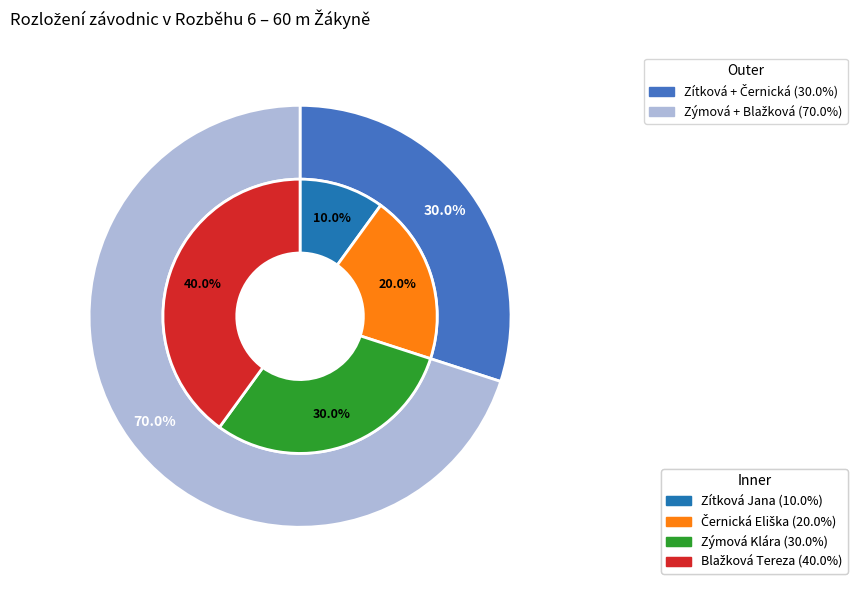

To the nearest percent, what percentage of the pie is Zýmová Klára?

30%